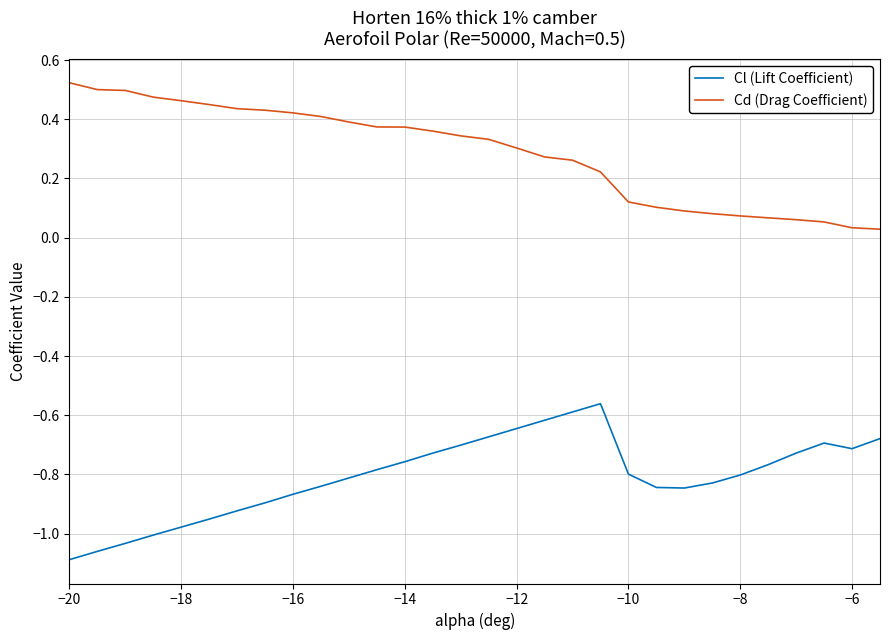

How many interior local peaks does the Cl (Lift Coefficient) series have?

2